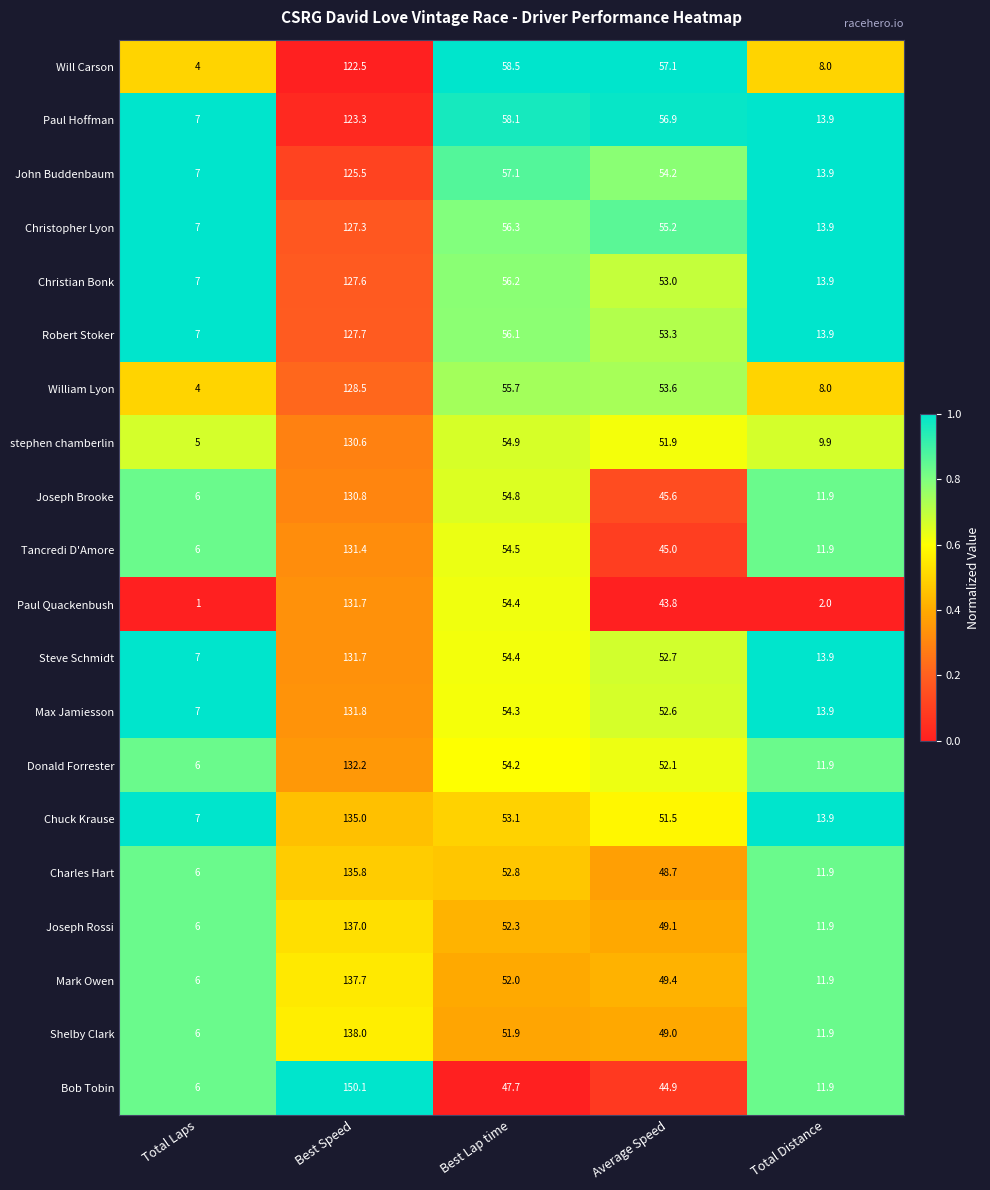

What is the total value across all series at Total Distance?

234.3